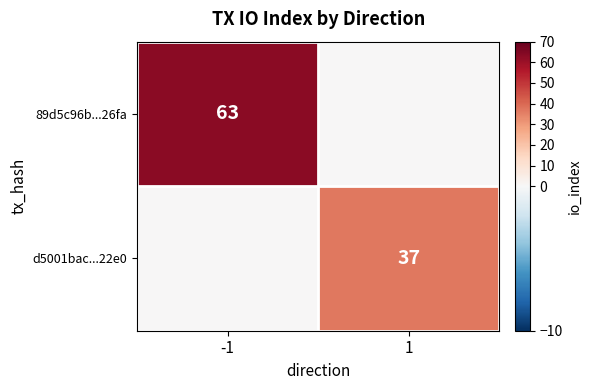

What is the spread (max minus min) of values at -1?

63